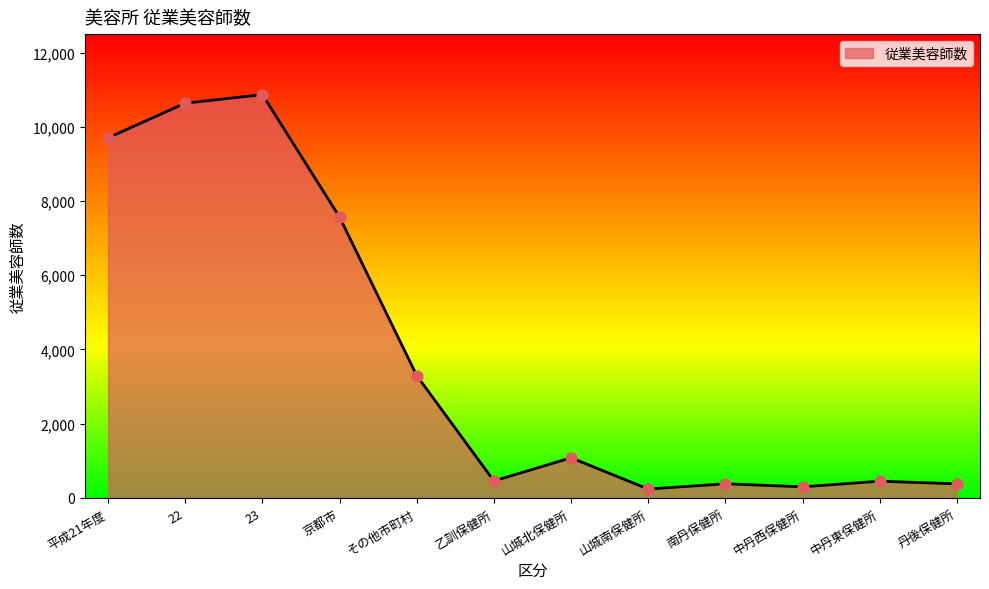

What is the change in value from 平成21年度 to 山城北保健所?

-8620